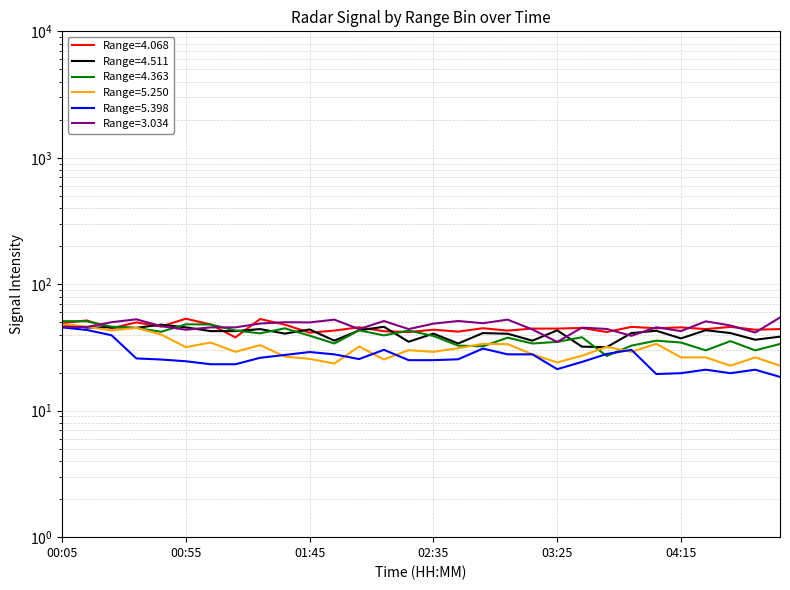

At which label does 4.068 first exceed 44?

00:05